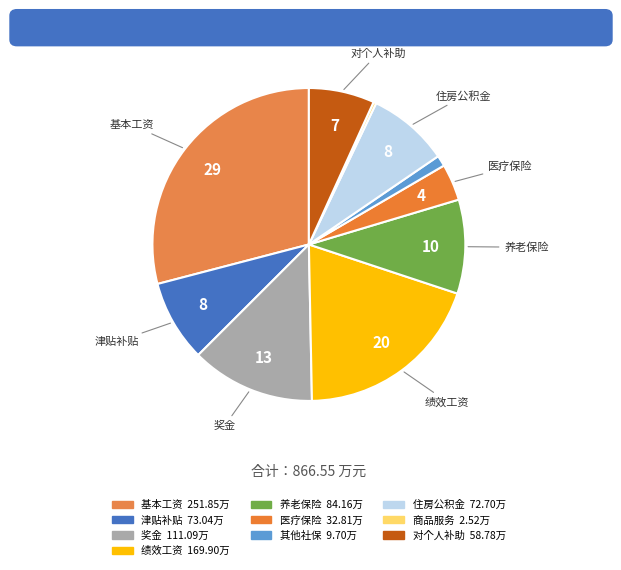

Which category has the smallest portion of the pie?

商品和服务支出